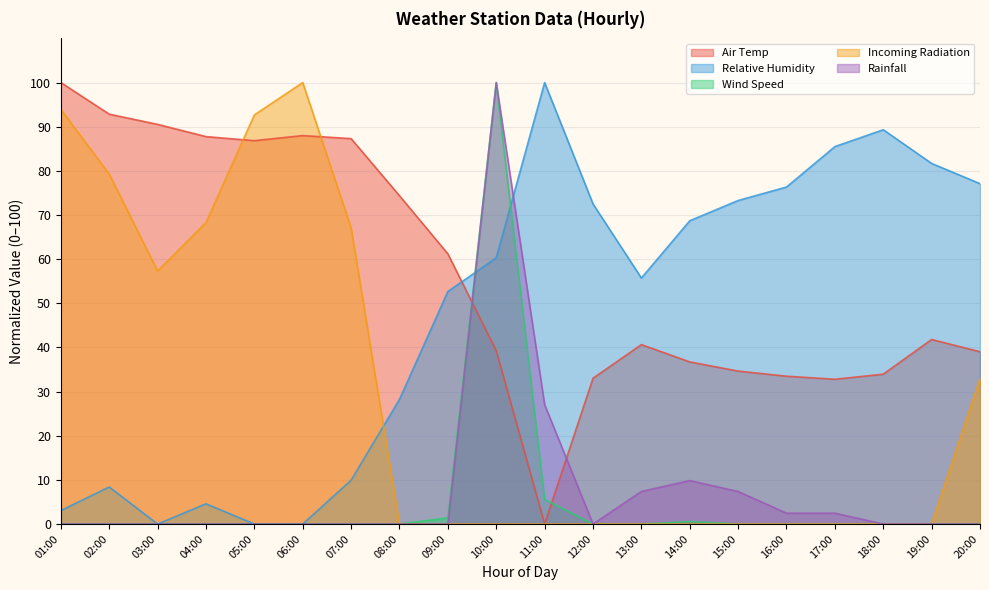

True or false: Wind Speed has a value of 0.0 at 04:00.

True